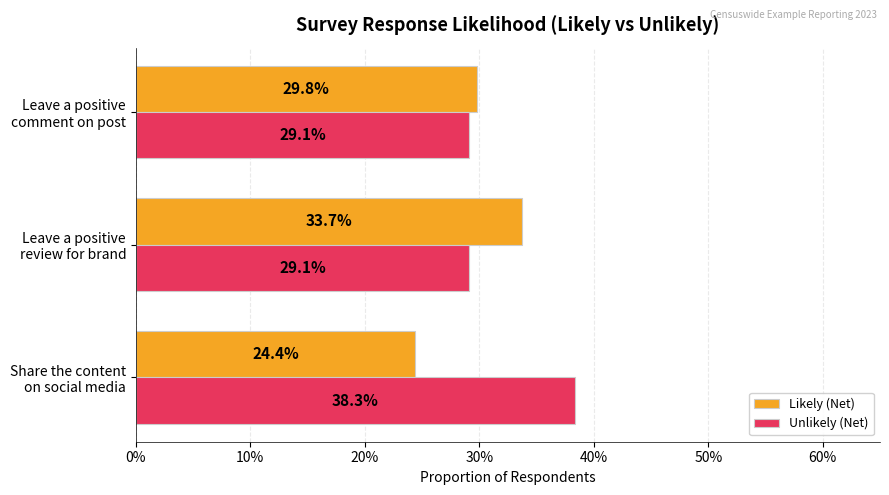

What are all the series names shown in the legend?

Likely (Net), Unlikely (Net)